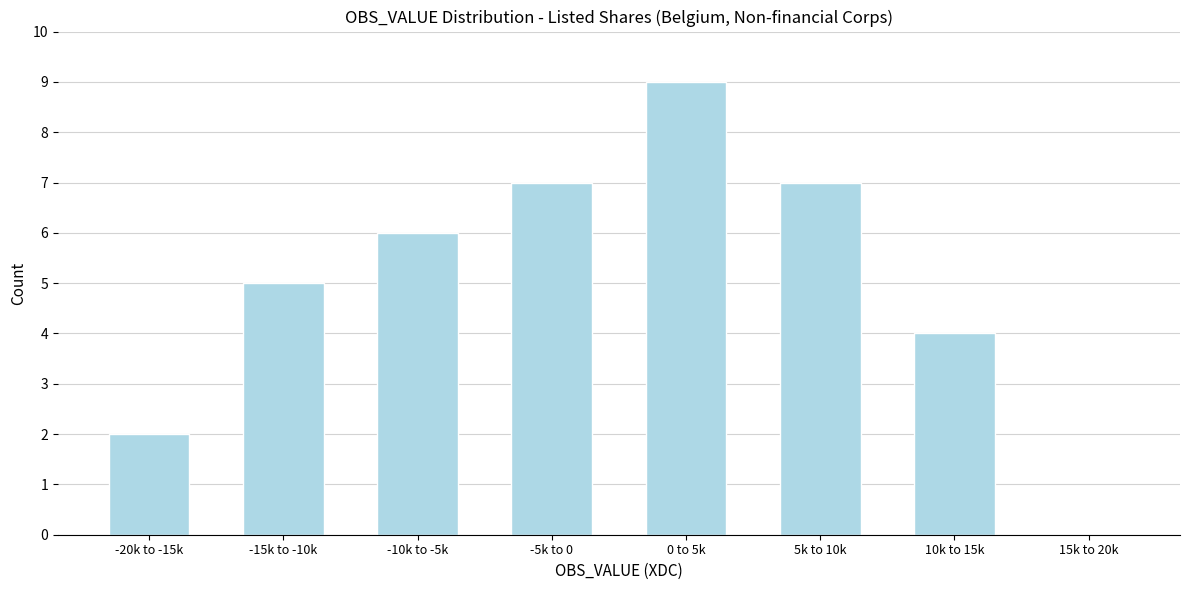

Reading right to left, what are all the values shown in this chart?

15k to 20k=0	10k to 15k=4	5k to 10k=7	0 to 5k=9	-5k to 0=7	-10k to -5k=6	-15k to -10k=5	-20k to -15k=2